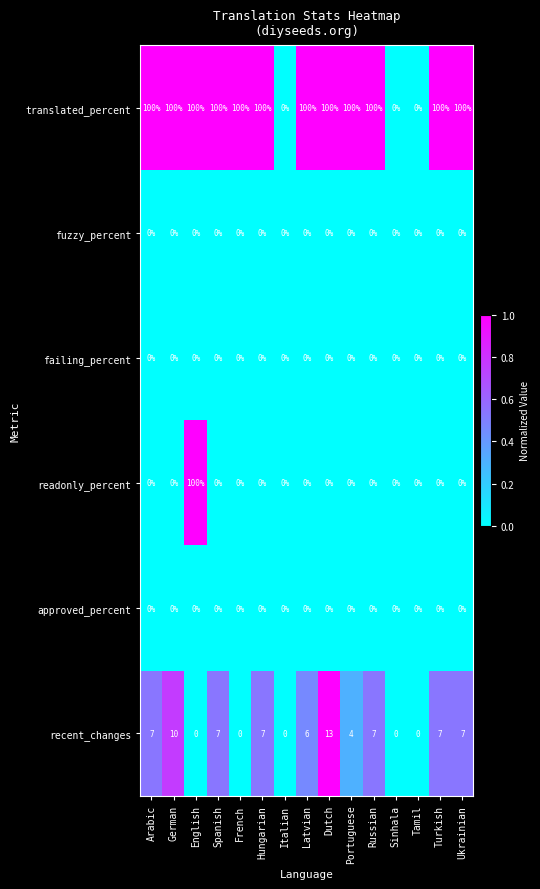

What is the total value across all series at Spanish?

107